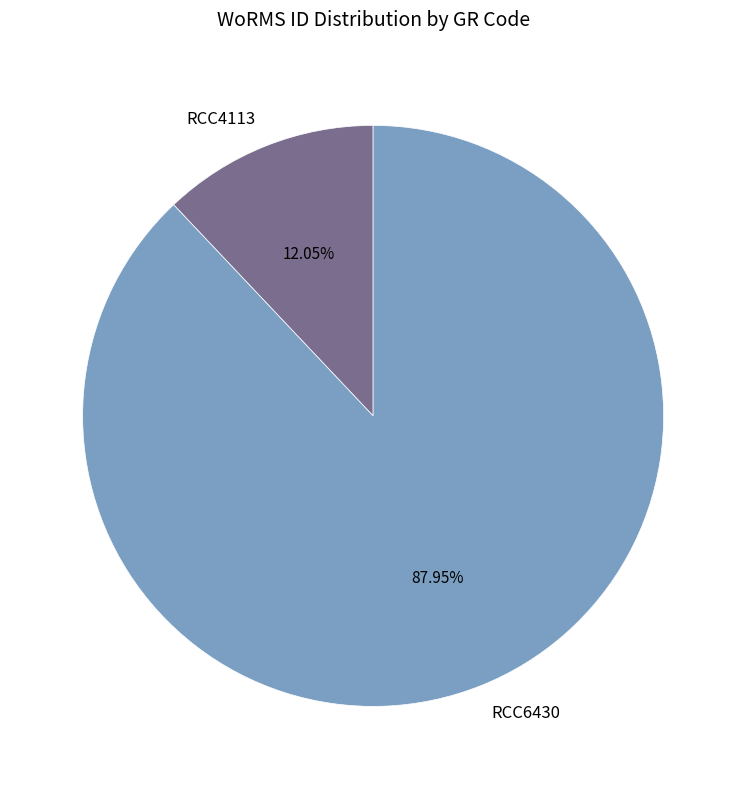

To the nearest percent, what is the combined percentage of RCC4113 and RCC6430?

100%